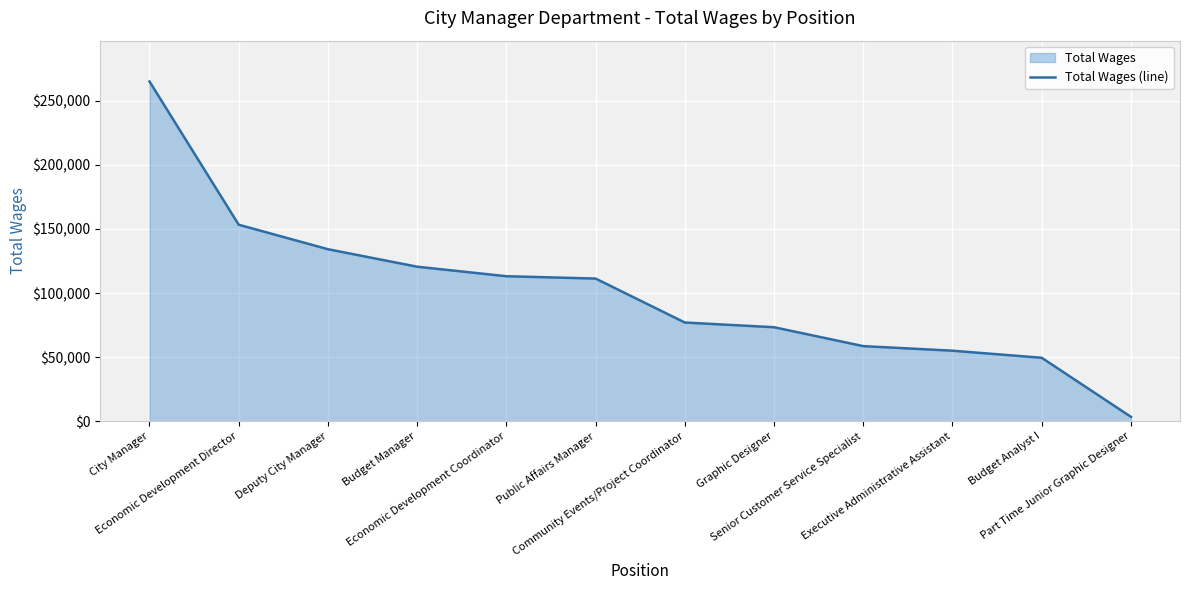

Reading left to right, transcribe all the data shown in this chart.

264984	153316	134215	120579	113160	111338	77076	73402	58666	55109	49590	3548